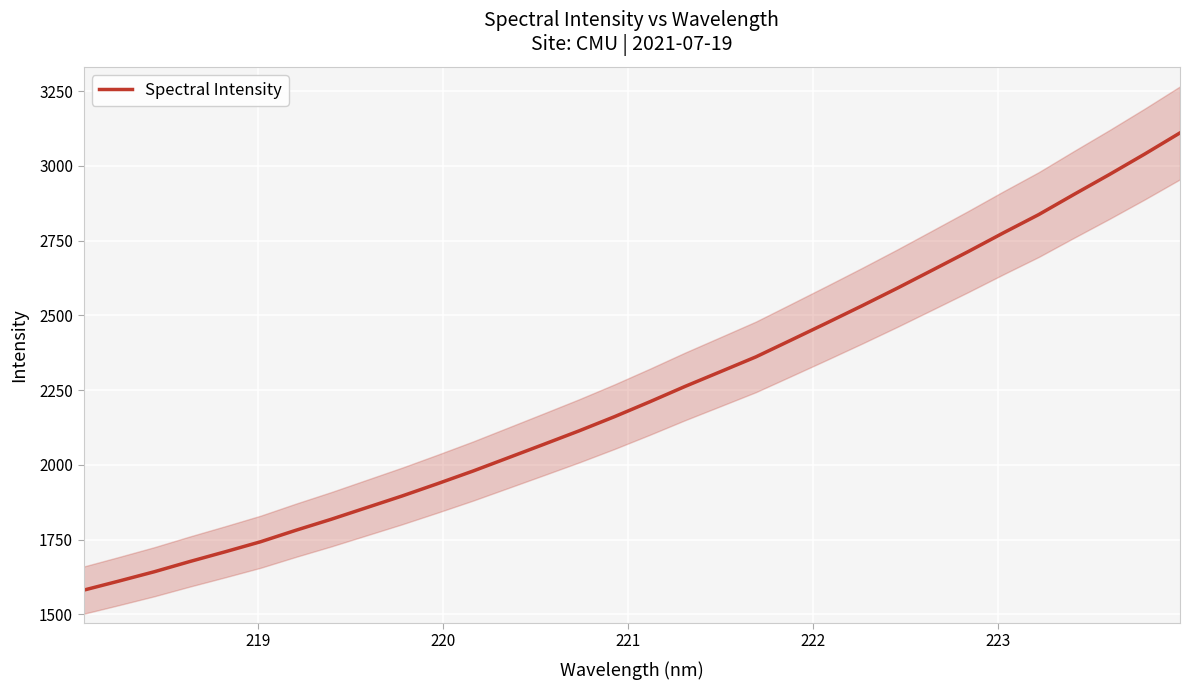

What is the average value?

2242.5